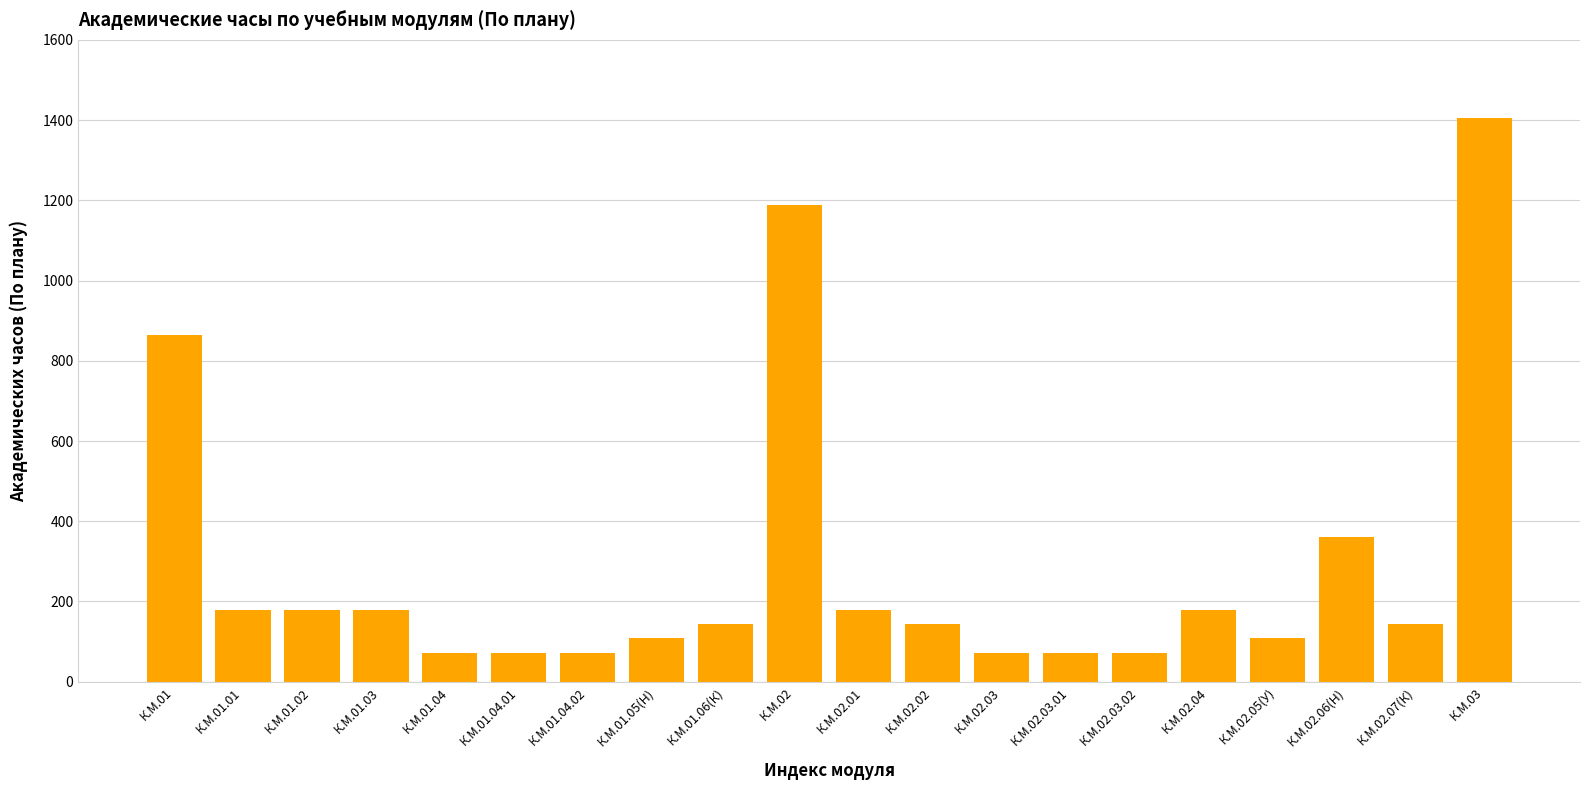

The value at К.М.02.03.01 is 24. True or false?

False